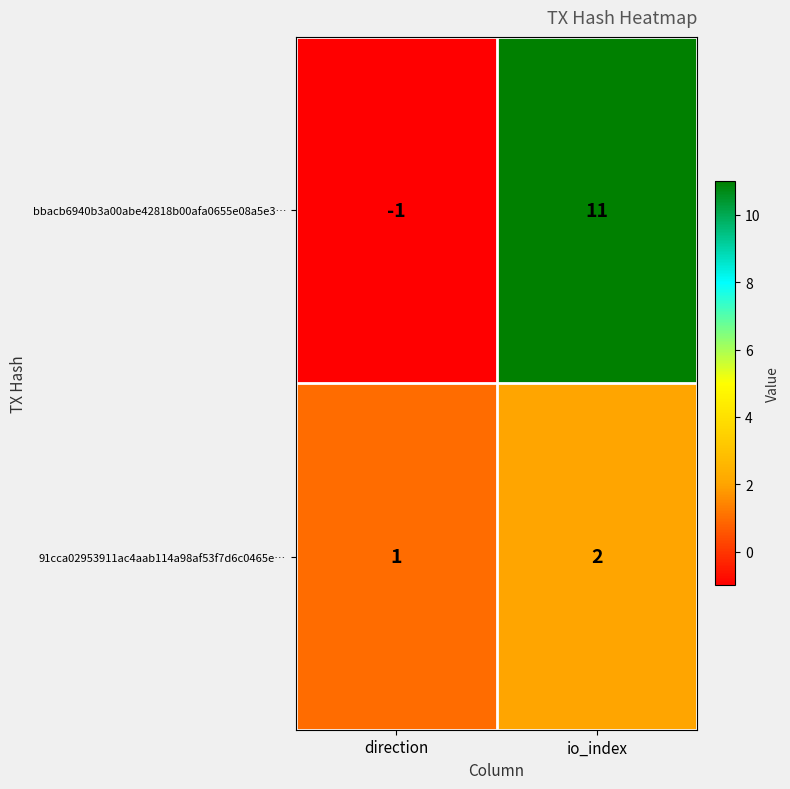

Which series has the widest spread of values?

bbacb6940b3a00abe42818b00afa0655e08a5e3…